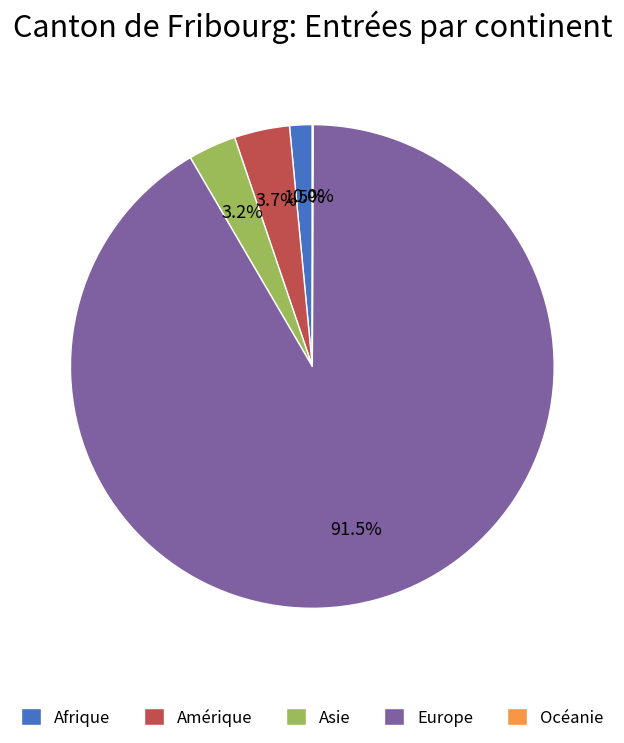

What percentage is the Amérique slice, to the nearest percent?

4%